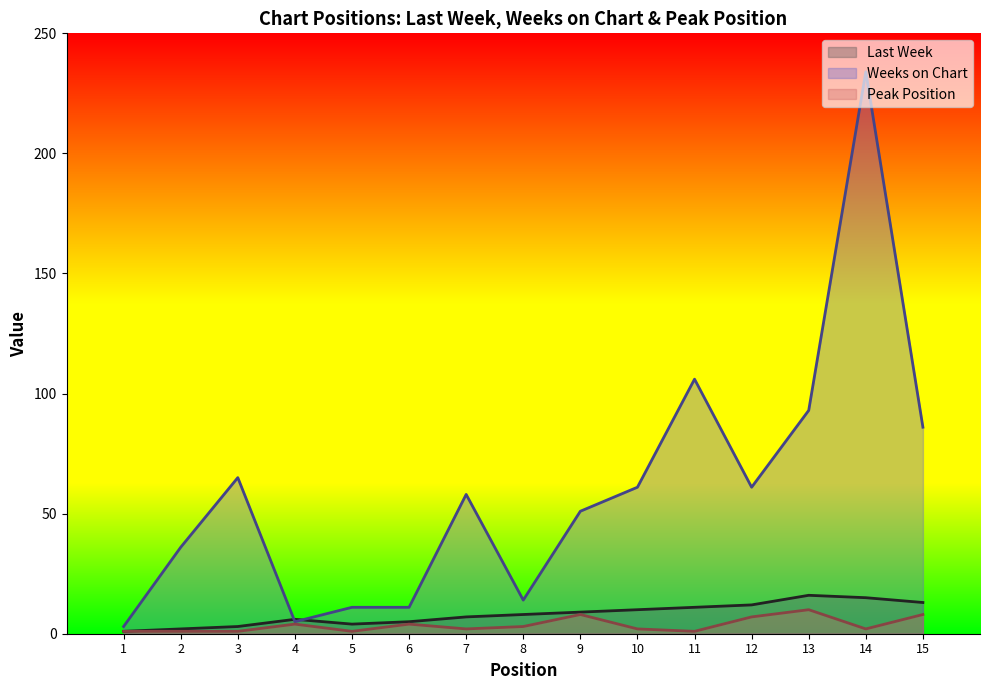

What is the total value across all series at 1?

5